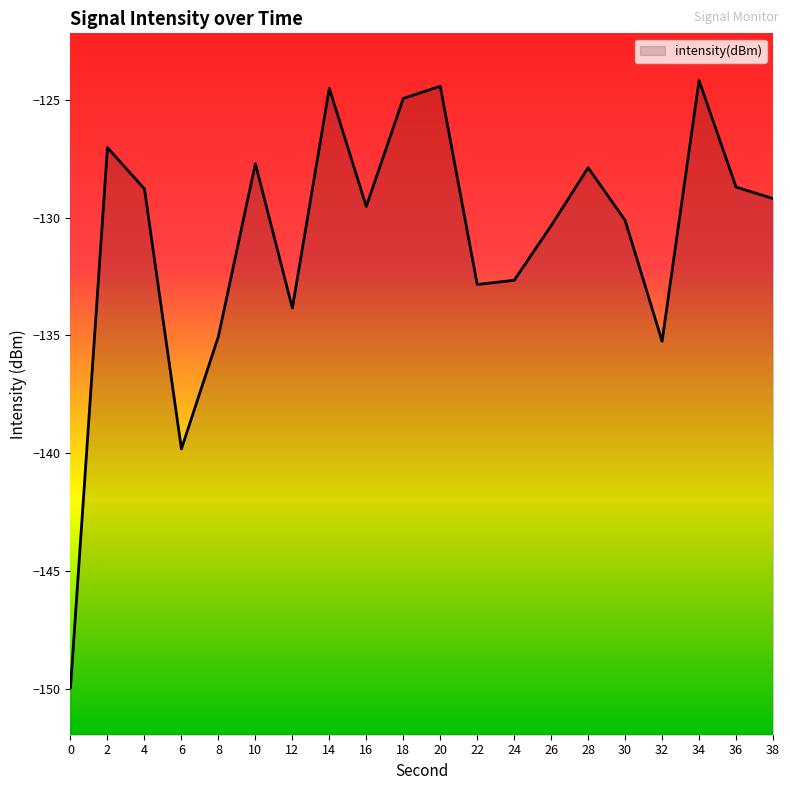

What is the sum of all values?

-2616.7